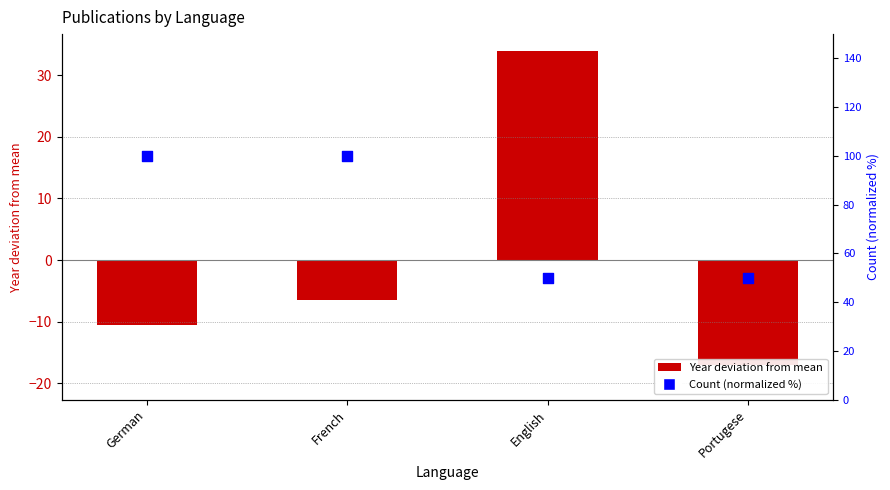

Which series has the largest total across all categories?

Count (normalized %)